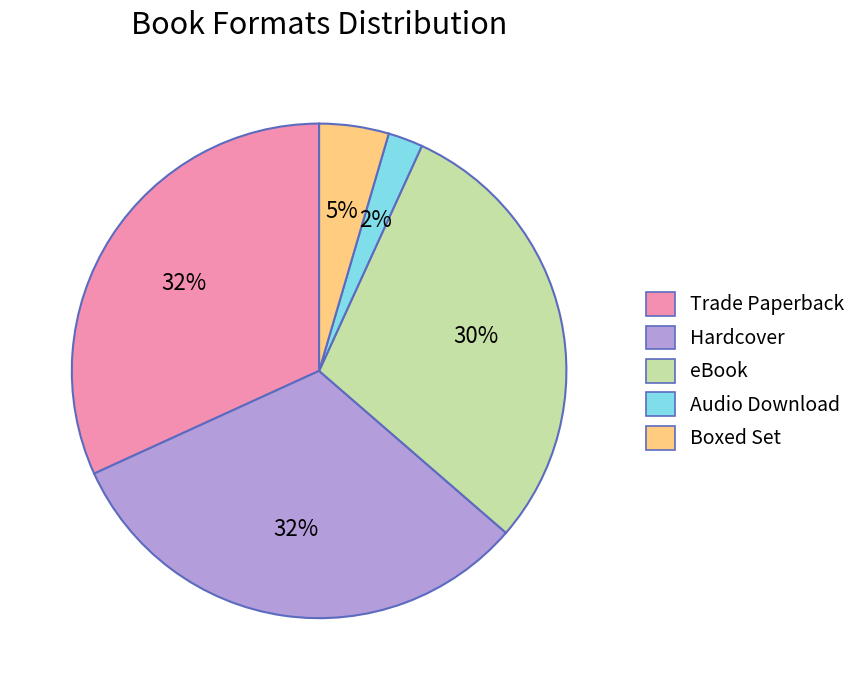

Is there a majority slice in this chart?

No